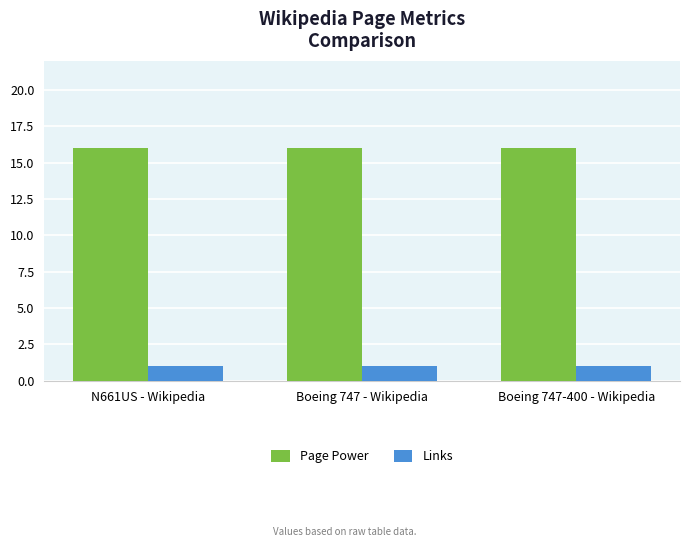

What is the average value of the Page Power series?

16